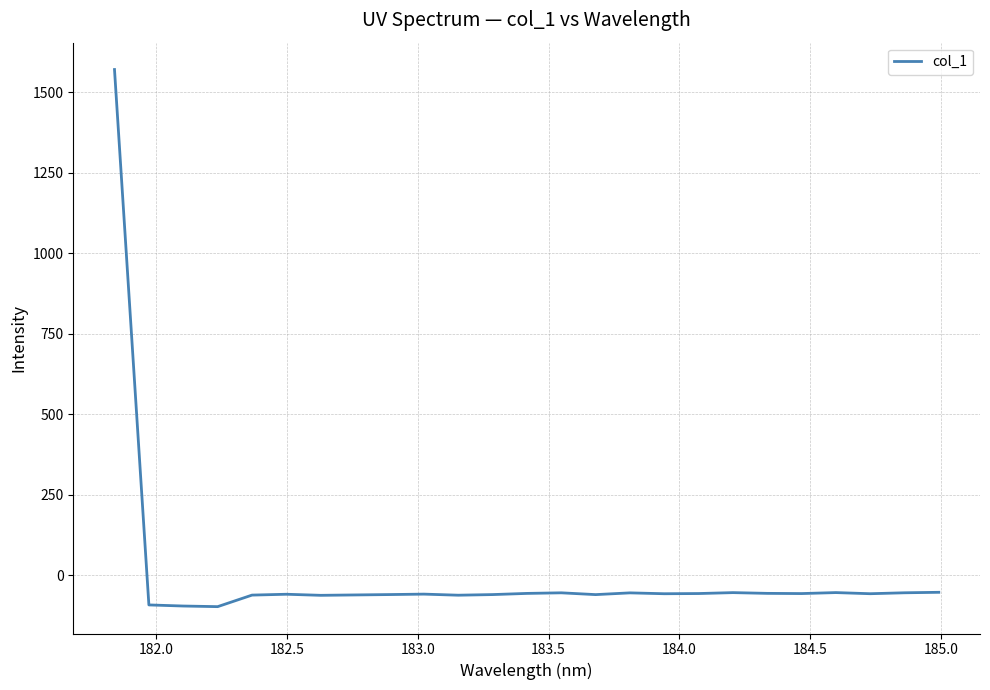

What is the difference between the maximum and minimum values?

1668.0